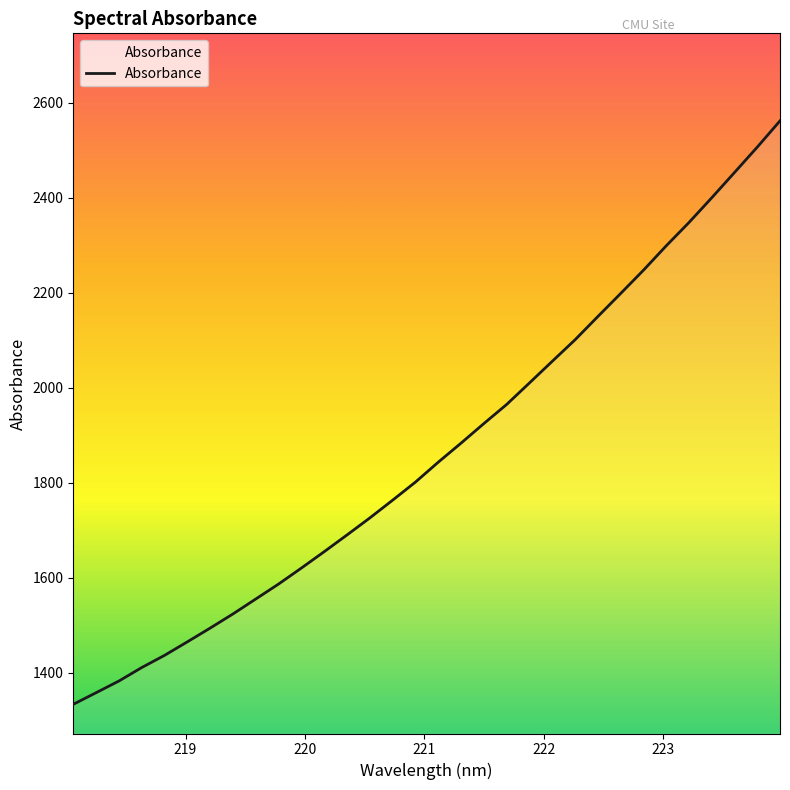

What is the smallest value displayed?

1333.7